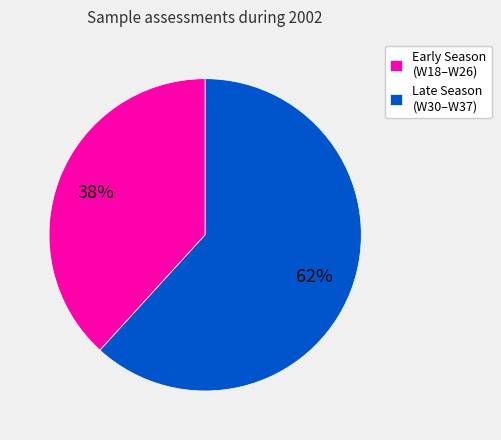

To the nearest percent, what portion does Late Season (W30–W37) represent?

62%